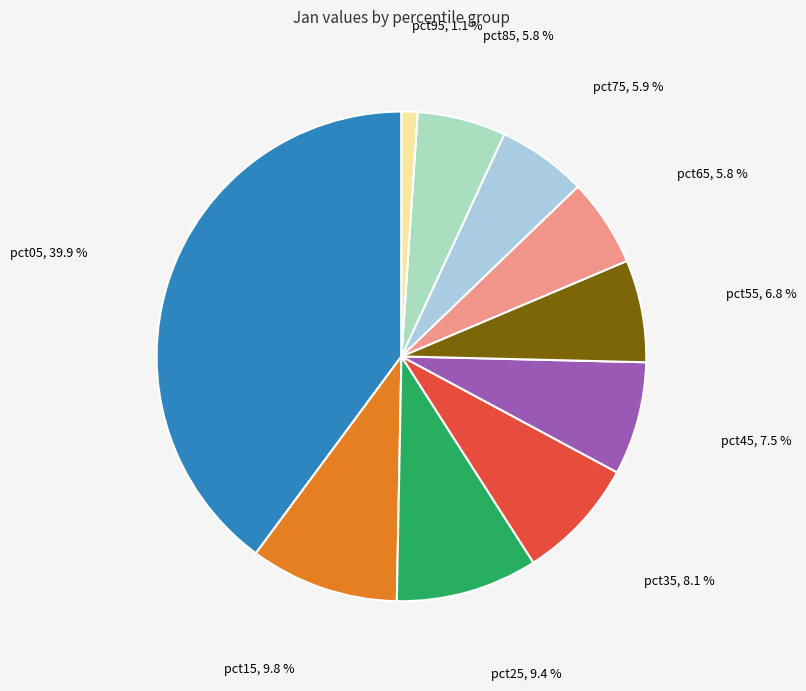

Is there any slice that represents more than half of the pie?

No